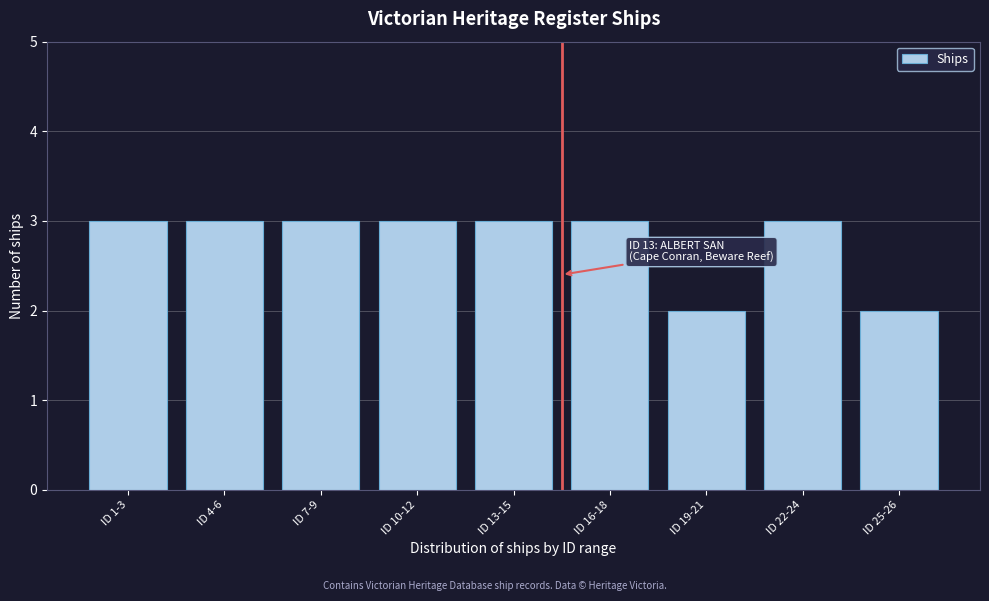

Reading left to right, list all the values displayed in this chart.

ID 1-3=3	ID 4-6=3	ID 7-9=3	ID 10-12=3	ID 13-15=3	ID 16-18=3	ID 19-21=2	ID 22-24=3	ID 25-26=2